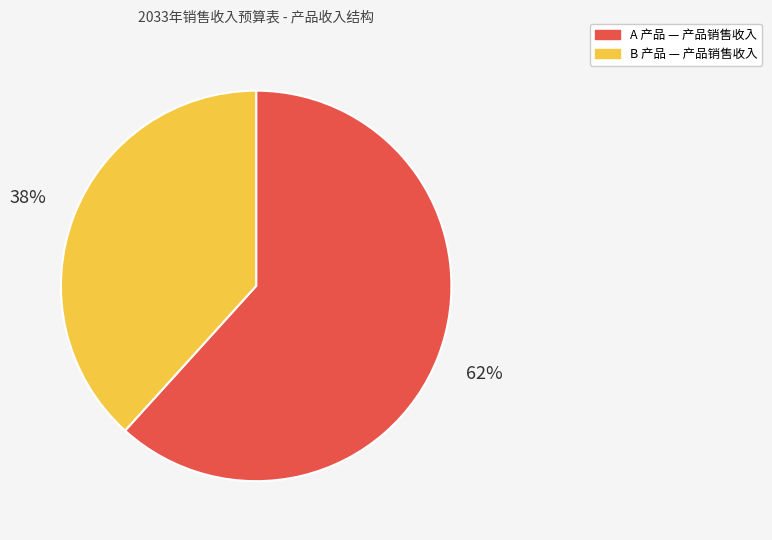

What is the largest slice in the pie chart?

A 产品